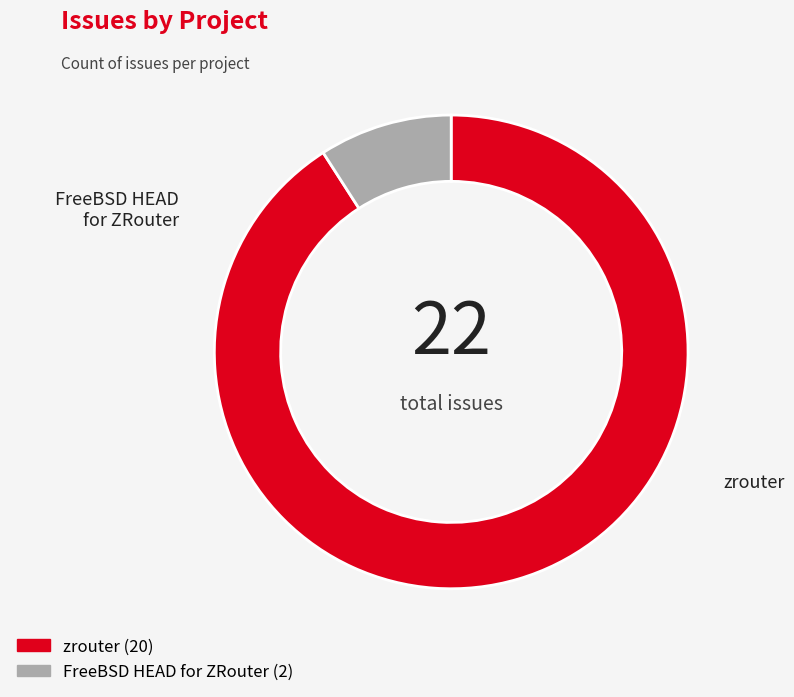

What is the change in value from zrouter to FreeBSD HEAD for ZRouter?

-18